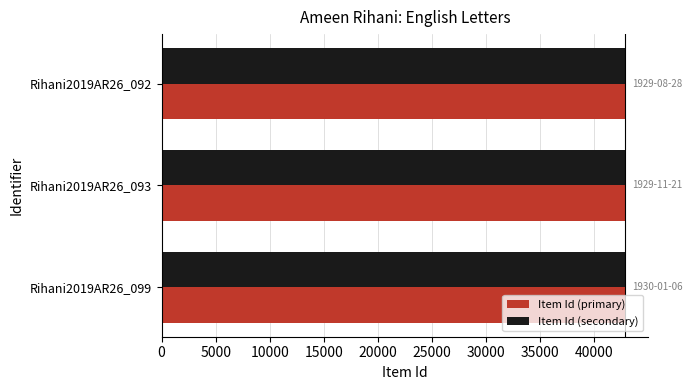

The value of Item Id (secondary) at Rihani2019AR26_099 is 62174. True or false?

False